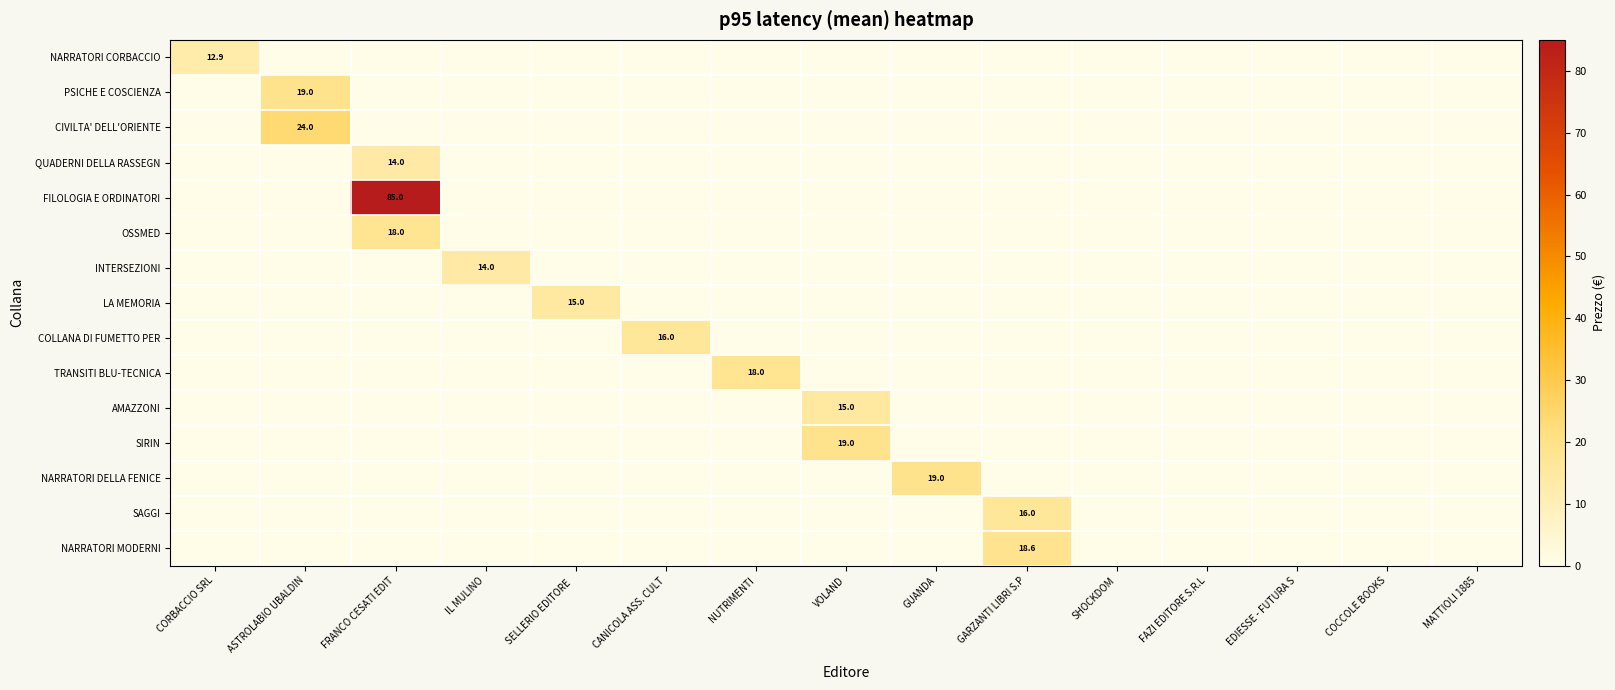

Is it true that SIRIN equals 34.2 at VOLAND?

False